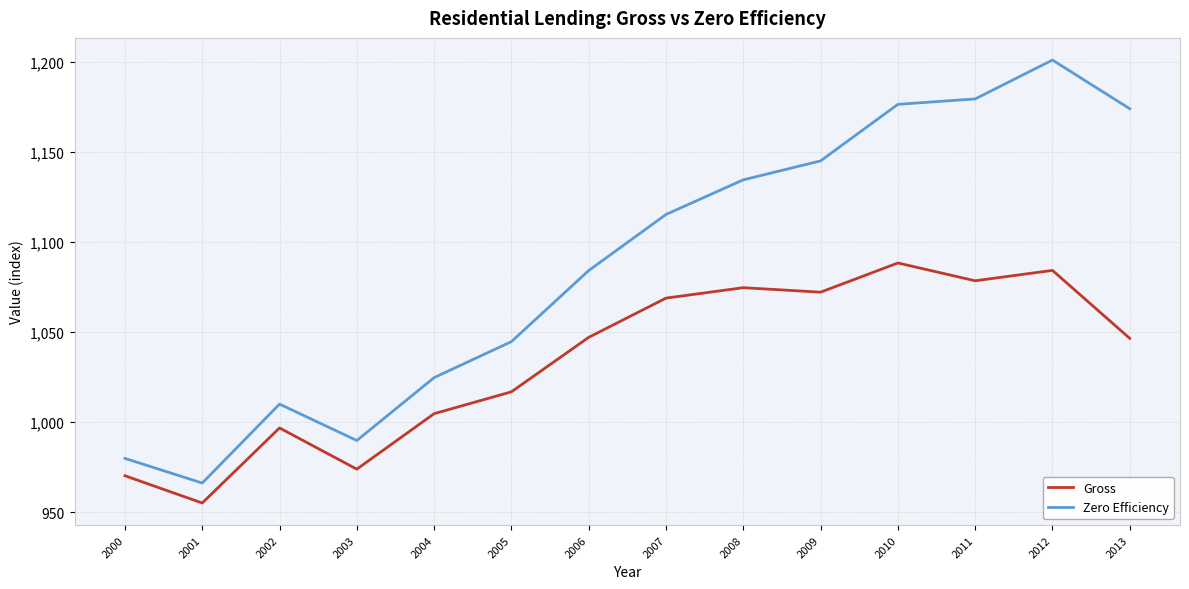

True or false: Gross has more than 2 points higher than both neighbors.

True